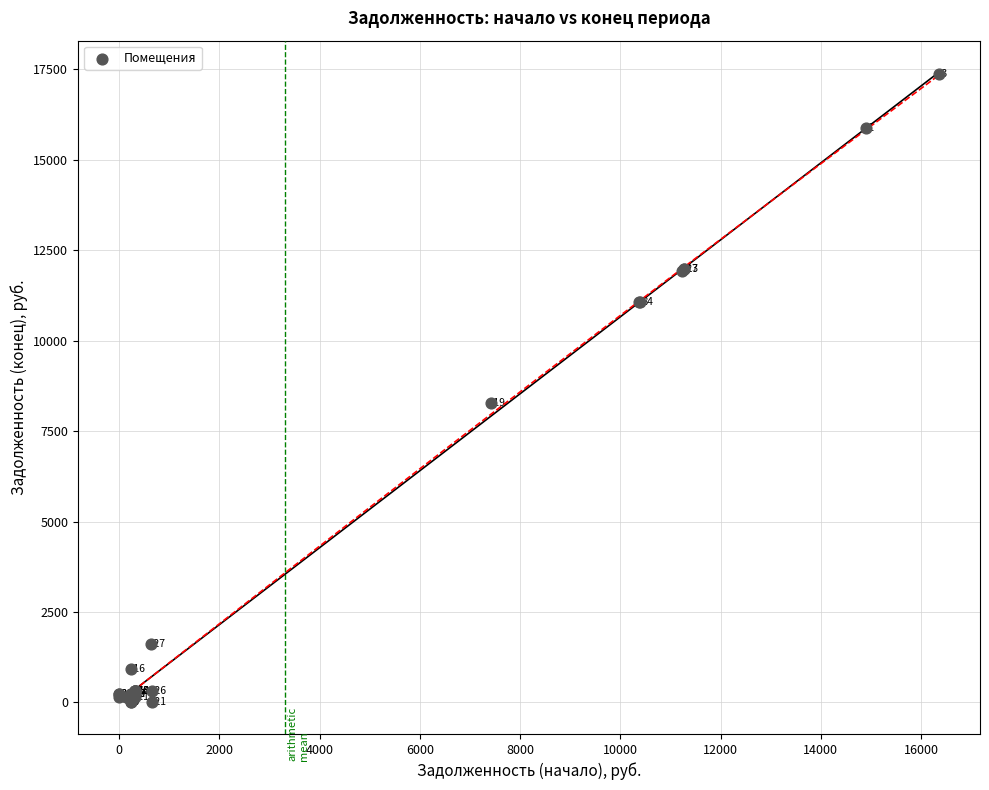

What Y value in the scatter plot is closest to 8685?

8269.6